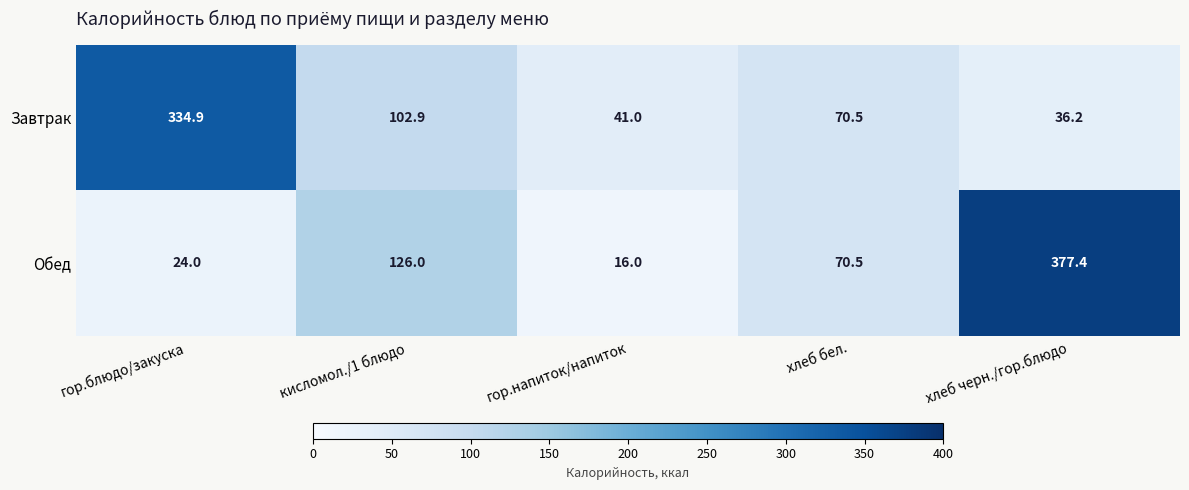

How many data points in Завтрак are less than 70?

2